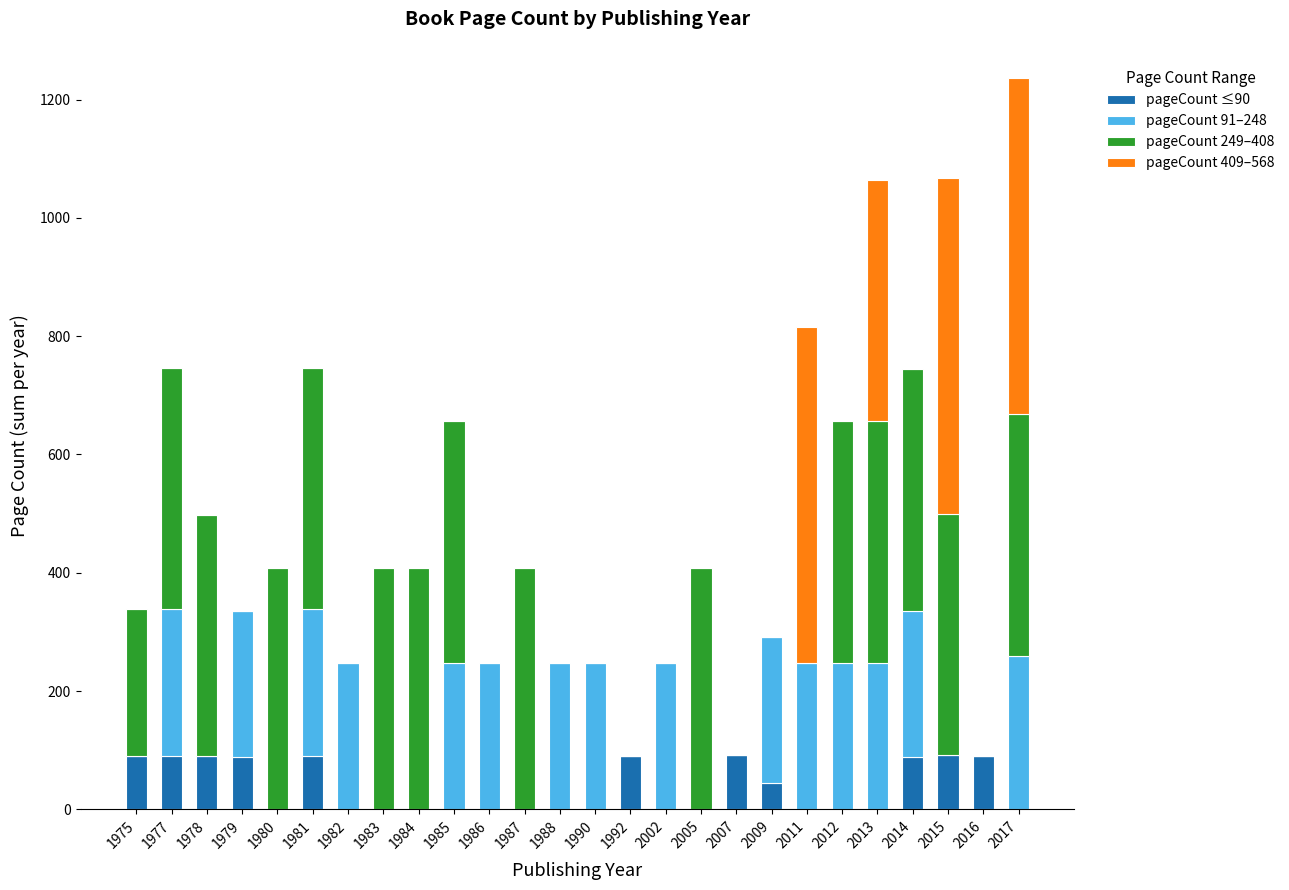

The value of pageCount ≤90 at 2014 is 151. True or false?

False